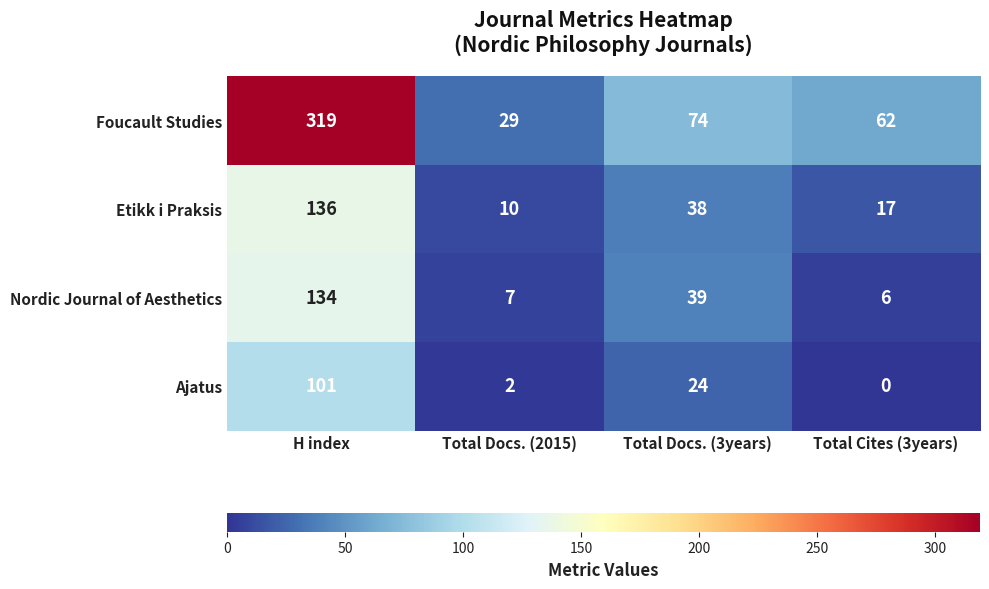

At which category is the sum across all series the highest?

H index